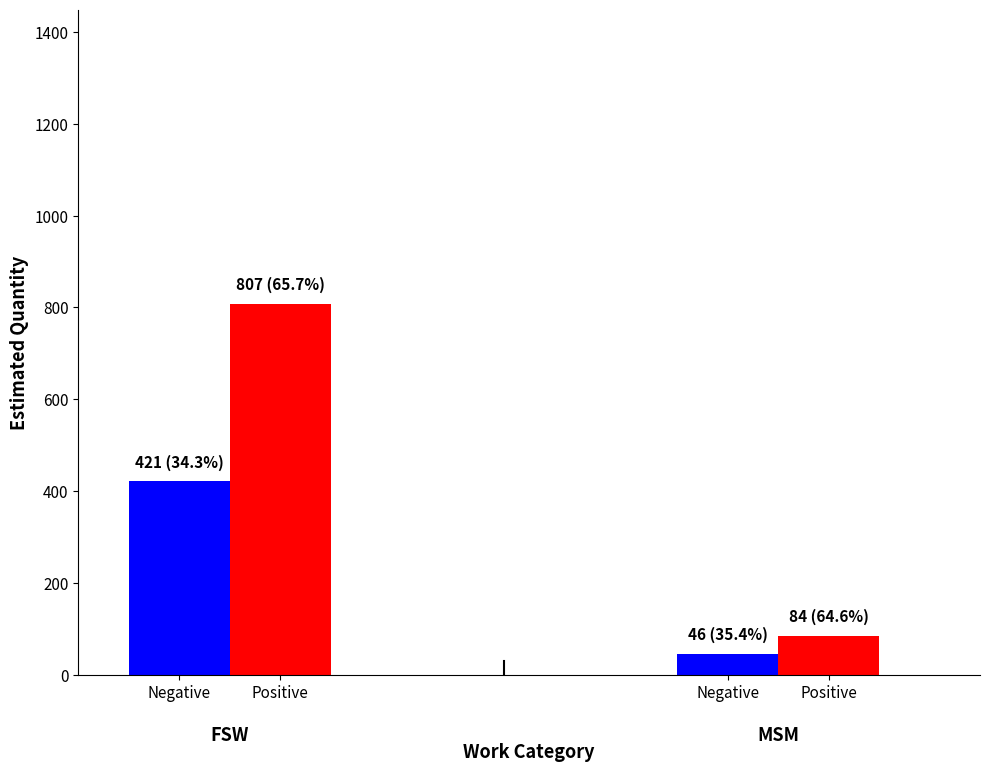

How many series are shown in this chart?

2